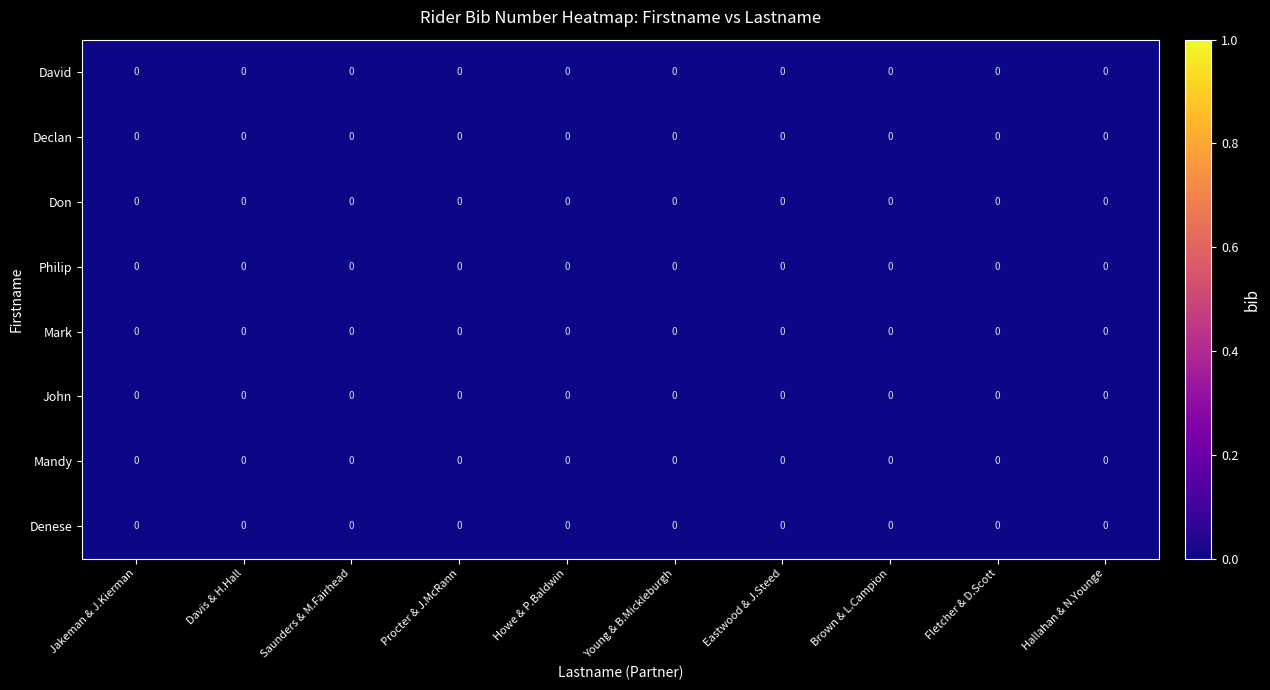

Reading left to right, what are all the values shown in this chart?

David: Jakeman & J.Kierman=0.0	Davis & H.Hall=0.0	Saunders & M.Fairhead=0.0	Procter & J.McRann=0.0	Howe & P.Baldwin=0.0	Young & B.Mickleburgh=0.0	Eastwood & J.Steed=0.0	Brown & L.Campion=0.0	Fletcher & D.Scott=0.0	Hallahan & N.Younge=0.0
Declan: Jakeman & J.Kierman=0.0	Davis & H.Hall=0.0	Saunders & M.Fairhead=0.0	Procter & J.McRann=0.0	Howe & P.Baldwin=0.0	Young & B.Mickleburgh=0.0	Eastwood & J.Steed=0.0	Brown & L.Campion=0.0	Fletcher & D.Scott=0.0	Hallahan & N.Younge=0.0
Don: Jakeman & J.Kierman=0.0	Davis & H.Hall=0.0	Saunders & M.Fairhead=0.0	Procter & J.McRann=0.0	Howe & P.Baldwin=0.0	Young & B.Mickleburgh=0.0	Eastwood & J.Steed=0.0	Brown & L.Campion=0.0	Fletcher & D.Scott=0.0	Hallahan & N.Younge=0.0
Philip: Jakeman & J.Kierman=0.0	Davis & H.Hall=0.0	Saunders & M.Fairhead=0.0	Procter & J.McRann=0.0	Howe & P.Baldwin=0.0	Young & B.Mickleburgh=0.0	Eastwood & J.Steed=0.0	Brown & L.Campion=0.0	Fletcher & D.Scott=0.0	Hallahan & N.Younge=0.0
Mark: Jakeman & J.Kierman=0.0	Davis & H.Hall=0.0	Saunders & M.Fairhead=0.0	Procter & J.McRann=0.0	Howe & P.Baldwin=0.0	Young & B.Mickleburgh=0.0	Eastwood & J.Steed=0.0	Brown & L.Campion=0.0	Fletcher & D.Scott=0.0	Hallahan & N.Younge=0.0
John: Jakeman & J.Kierman=0.0	Davis & H.Hall=0.0	Saunders & M.Fairhead=0.0	Procter & J.McRann=0.0	Howe & P.Baldwin=0.0	Young & B.Mickleburgh=0.0	Eastwood & J.Steed=0.0	Brown & L.Campion=0.0	Fletcher & D.Scott=0.0	Hallahan & N.Younge=0.0
Mandy: Jakeman & J.Kierman=0.0	Davis & H.Hall=0.0	Saunders & M.Fairhead=0.0	Procter & J.McRann=0.0	Howe & P.Baldwin=0.0	Young & B.Mickleburgh=0.0	Eastwood & J.Steed=0.0	Brown & L.Campion=0.0	Fletcher & D.Scott=0.0	Hallahan & N.Younge=0.0
Denese: Jakeman & J.Kierman=0.0	Davis & H.Hall=0.0	Saunders & M.Fairhead=0.0	Procter & J.McRann=0.0	Howe & P.Baldwin=0.0	Young & B.Mickleburgh=0.0	Eastwood & J.Steed=0.0	Brown & L.Campion=0.0	Fletcher & D.Scott=0.0	Hallahan & N.Younge=0.0